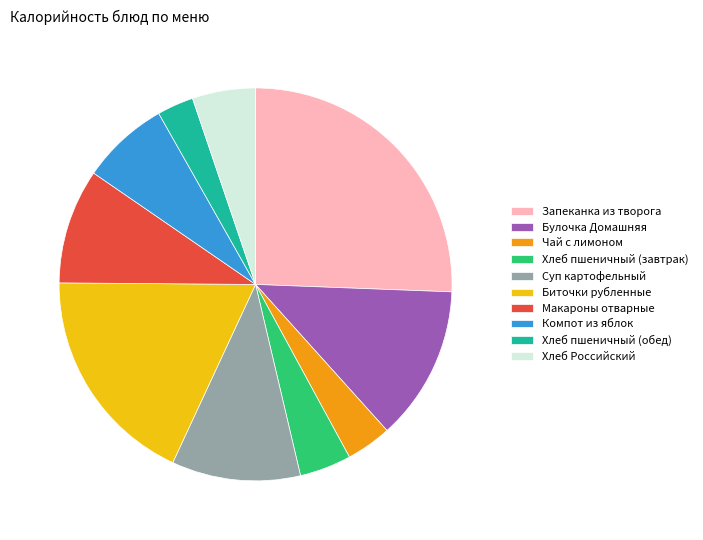

Count the number of slices in the pie.

10